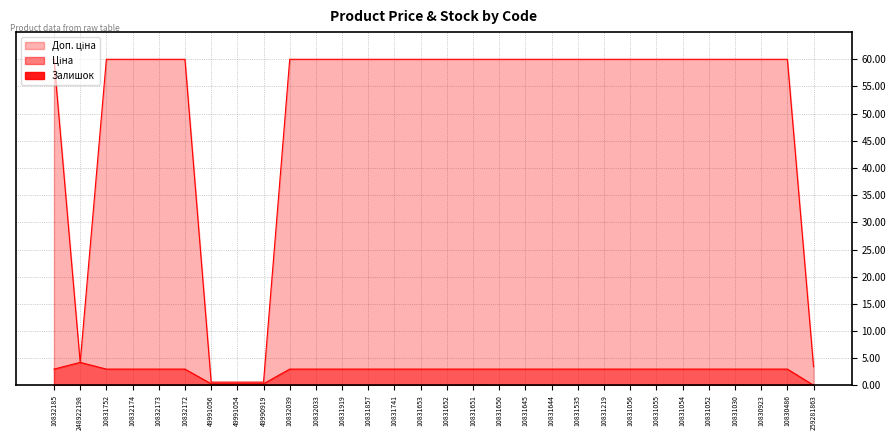

The Залишок series shows 0.0 at 10831650. True or false?

True